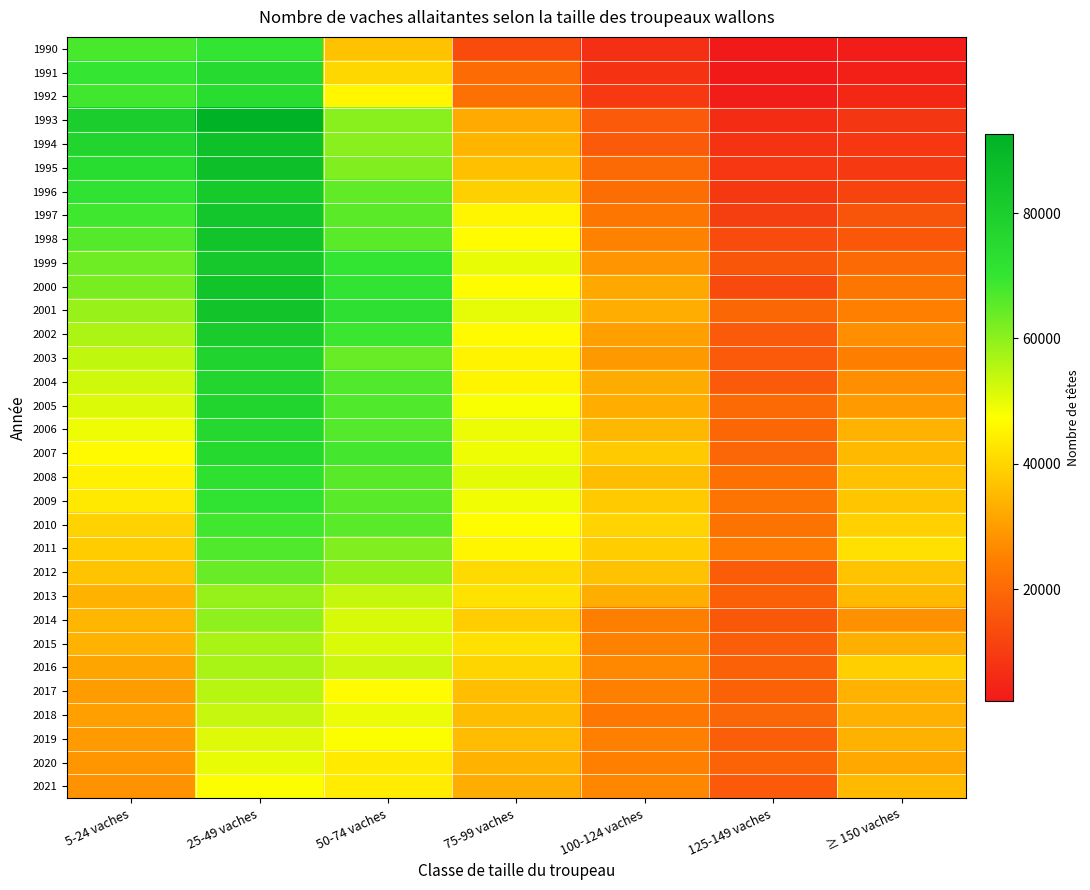

What is the total value across all series at 75-99 vaches?

1291350